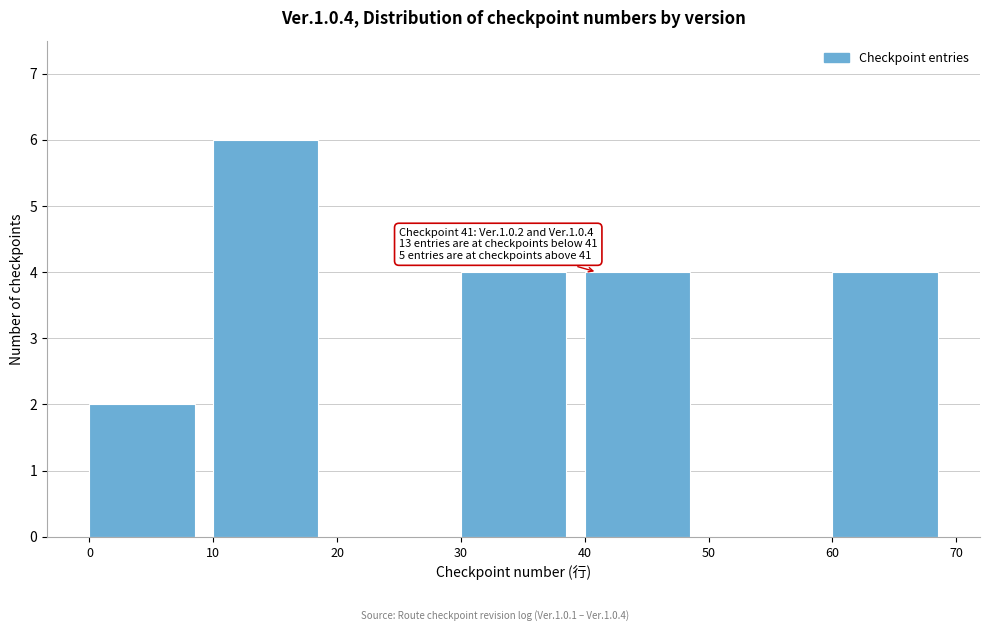

Which range on the x-axis has the tallest bar?

10 to 20